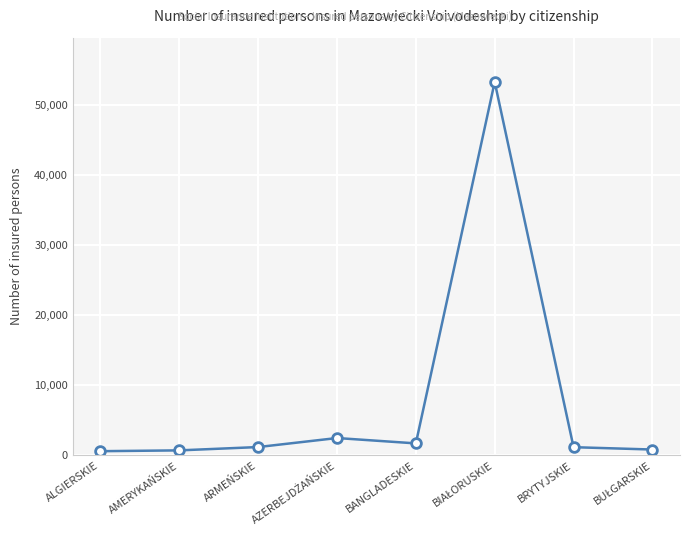

The value at ARMEŃSKIE is 1202. True or false?

True